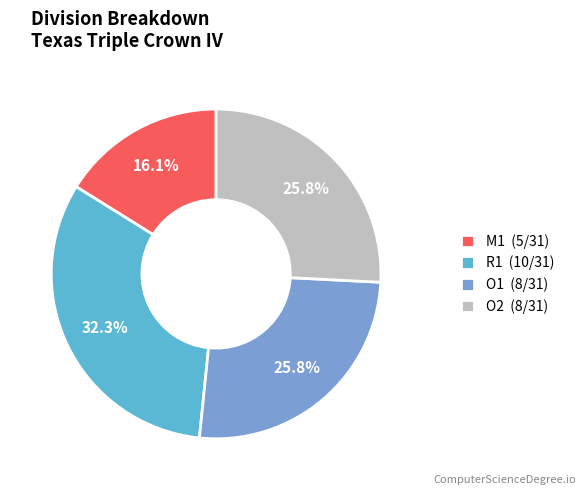

Which slice is the smallest?

M1 (5/31)